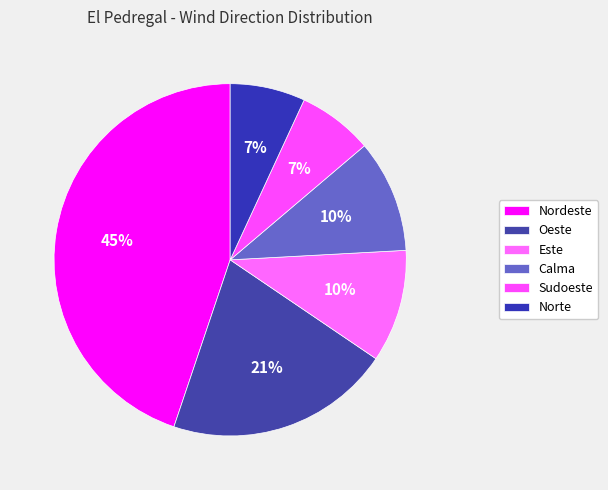

Count the number of slices in the pie.

6